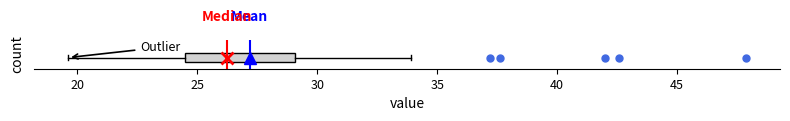

Read this box plot against the x-axis: the position of the median line, the range covered by the box, and the ends of both whiskers. The values are not printed on the chart, so give them approximately, as read against the axis.

median 26.5, box 24.5 to 29.0, whiskers 19.5 to 34.0